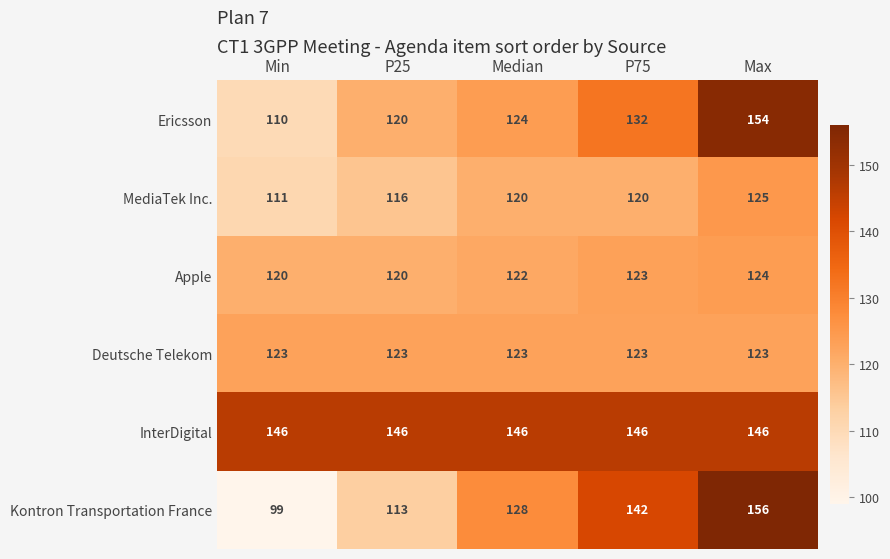

Reading right to left, transcribe all the data shown in this chart.

Ericsson: Max=154	P75=132	Median=124	P25=120	Min=110
MediaTek Inc.: Max=125	P75=120	Median=120	P25=116	Min=111
Apple: Max=124	P75=123	Median=122	P25=120	Min=120
Deutsche Telekom: Max=123	P75=123	Median=123	P25=123	Min=123
InterDigital: Max=146	P75=146	Median=146	P25=146	Min=146
Kontron Transportation France: Max=156	P75=142	Median=128	P25=113	Min=99